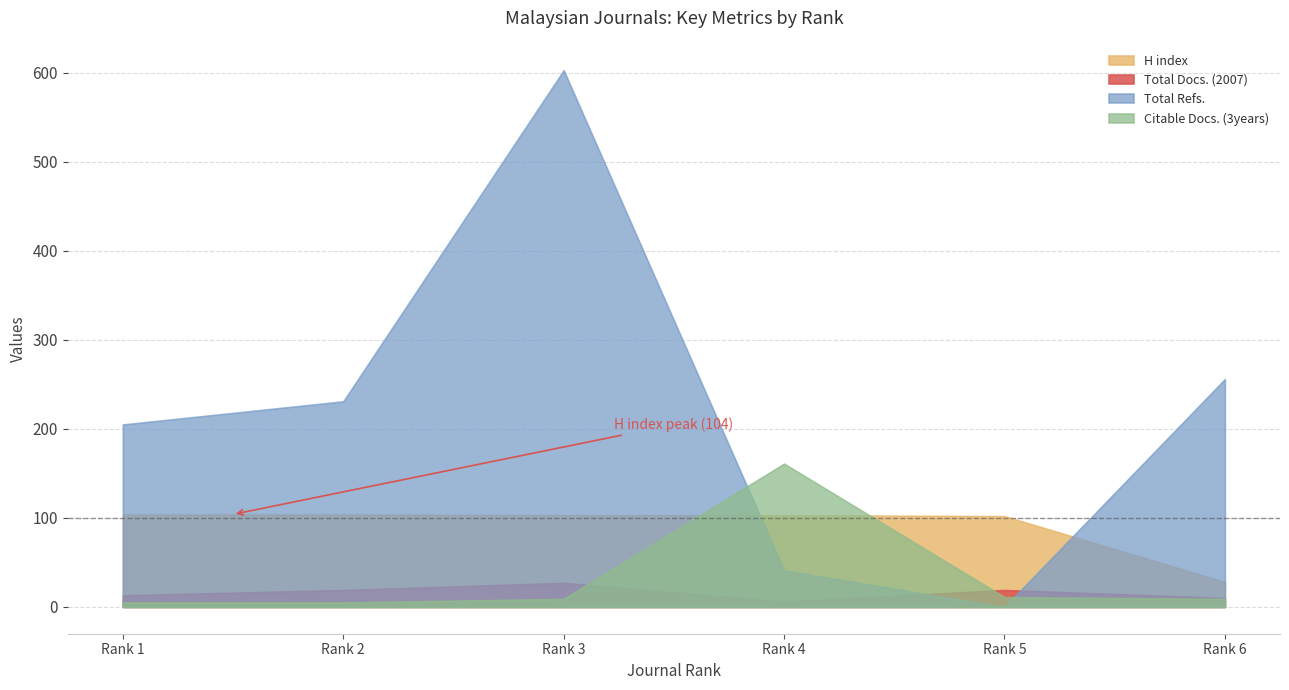

Between which two adjacent categories do Citable Docs. (3years) and H index first intersect?

Rank 3 and Rank 4